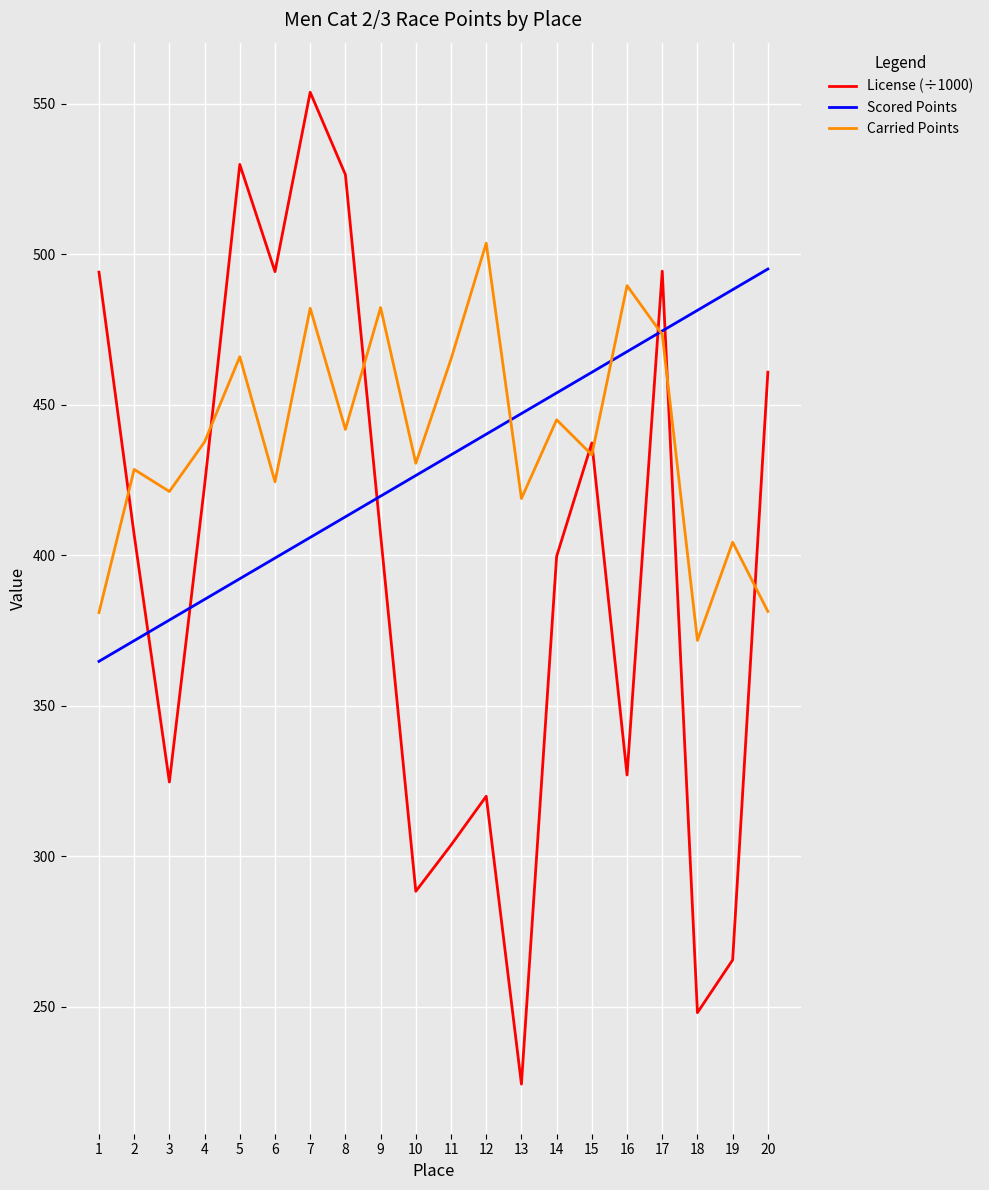

Does the chart display data point markers on the line(s)?

No